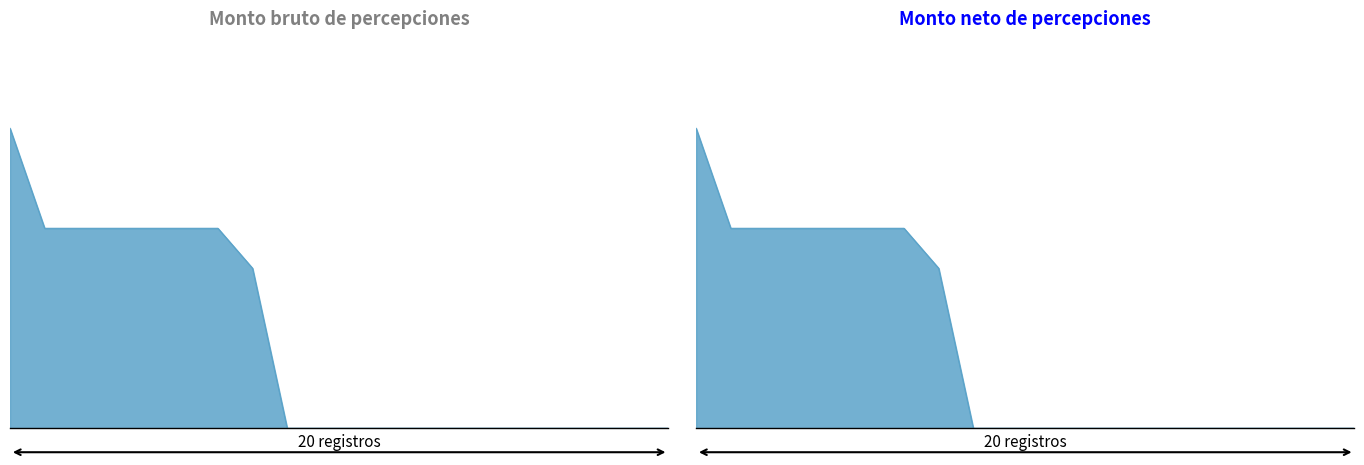

True or false: Monto neto and Monto bruto intersect in this chart.

False